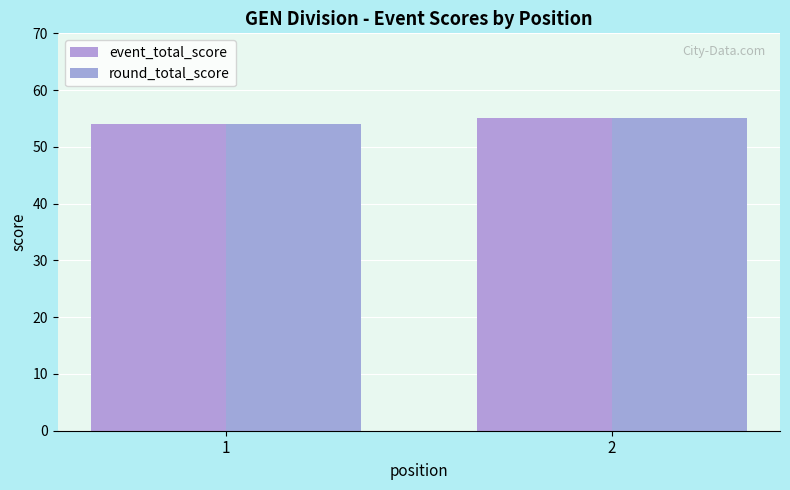

What is the approximate value of event_total_score at 2?

55